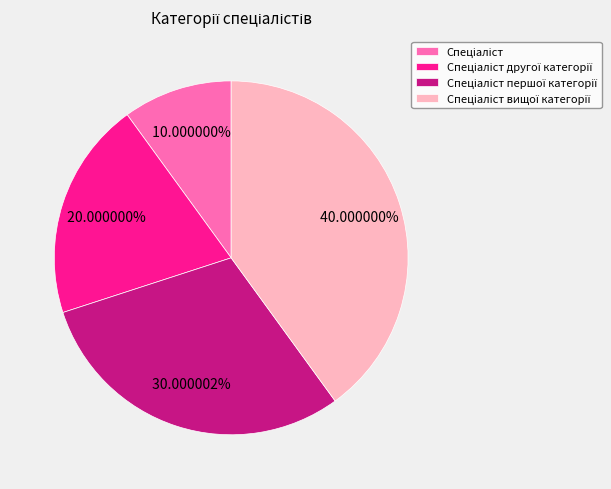

Is there a majority slice in this chart?

No